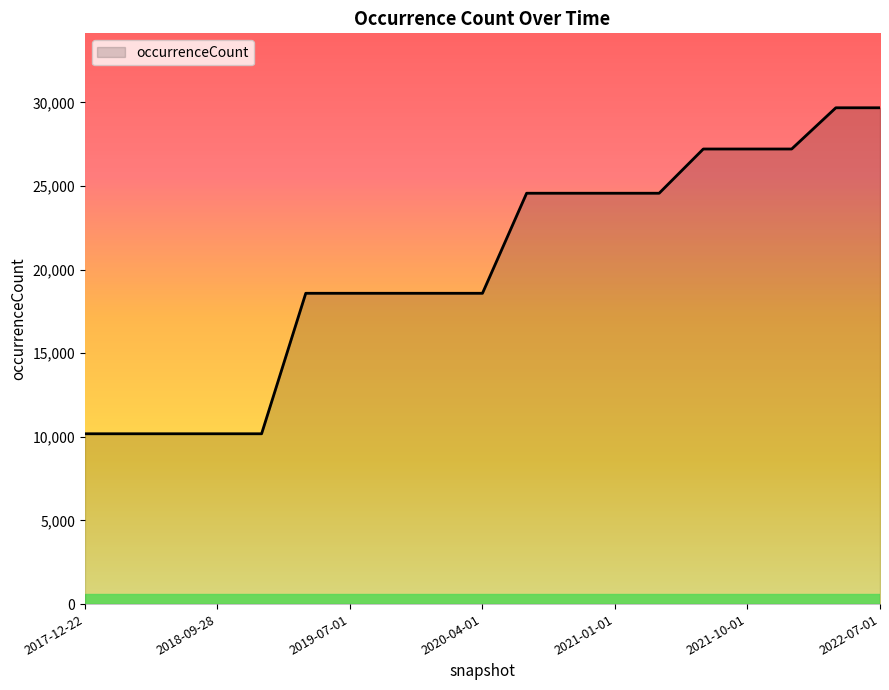

What is the difference between the maximum and minimum values?

19494